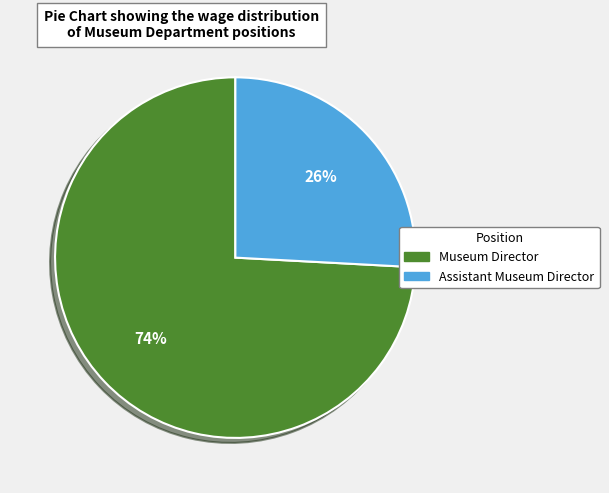

What is the smallest slice in the pie chart?

Assistant Museum Director